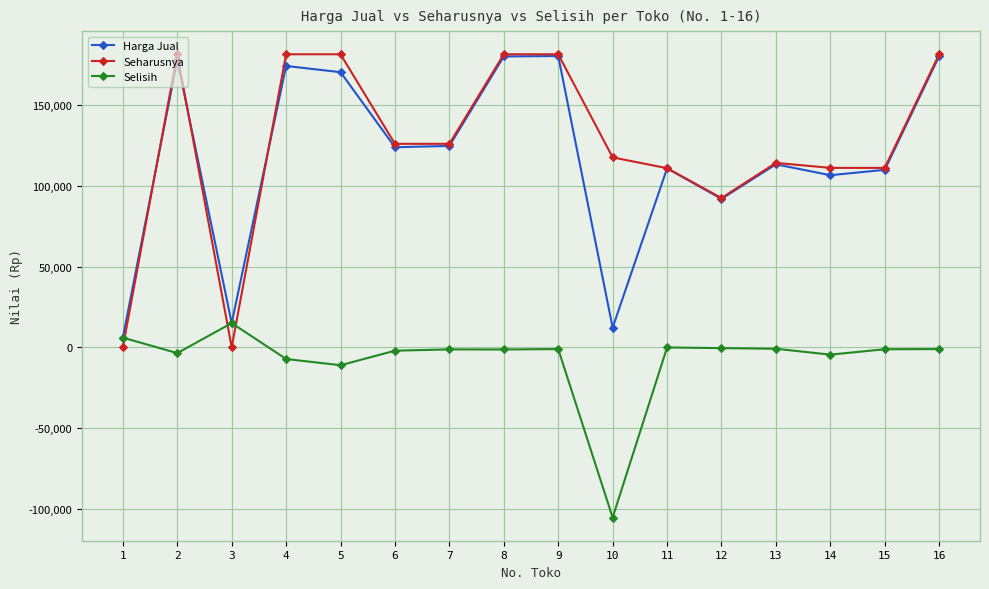

Which series has the widest spread of values?

Seharusnya